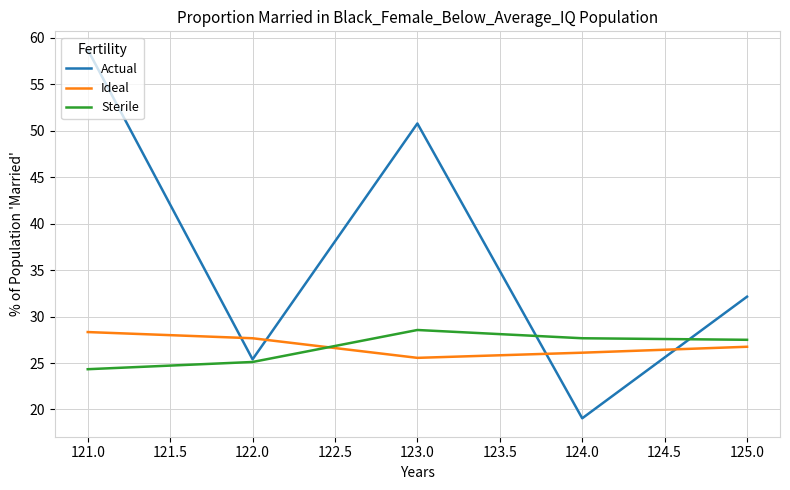

Between 123.0 and 125.0, which series saw the biggest shift?

Actual